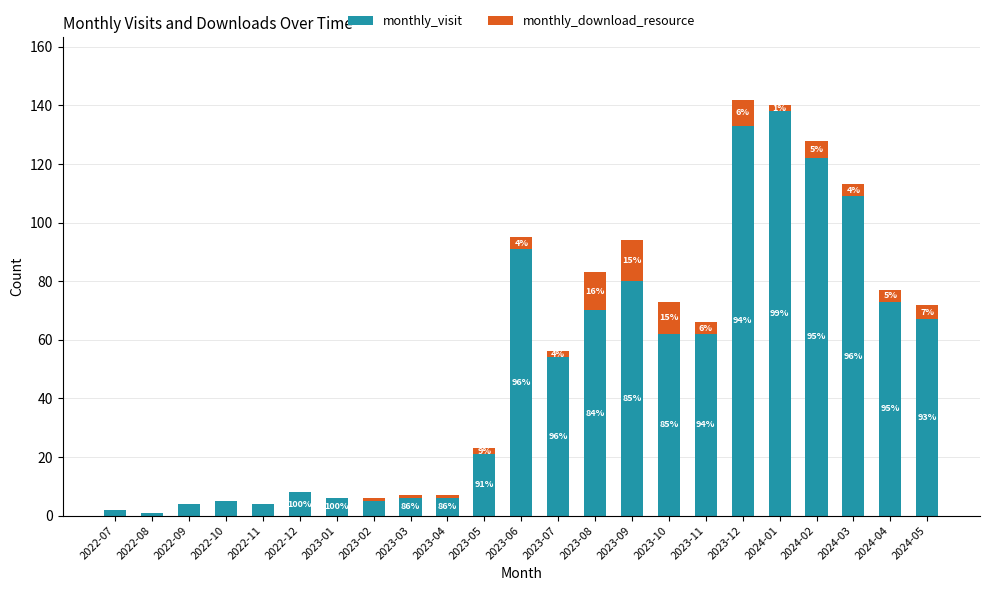

What are all the series names shown in the legend?

monthly_visit, monthly_download_resource